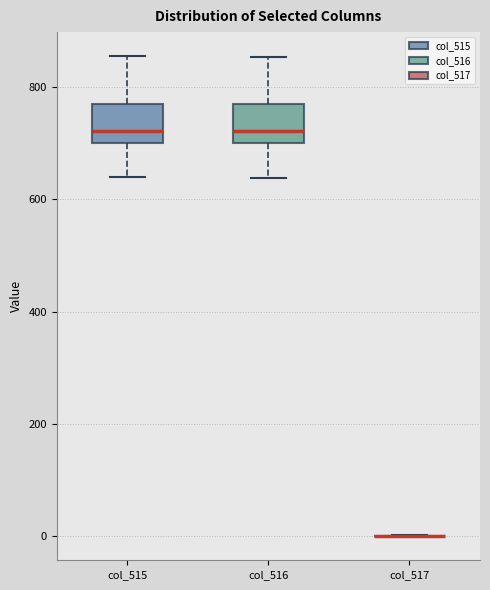

Reading left to right, transcribe this box plot: for each box, give where its median line is, the range the box spans, and where its two whiskers end, as read against the y-axis. The values are not printed on the chart, so give them approximately, as read against the axis.

col_515: median 720, box 700 to 760, whiskers 640 to 860
col_516: median 720, box 700 to 760, whiskers 640 to 860
col_517: box collapsed to a line at 0, whiskers 0 to 0